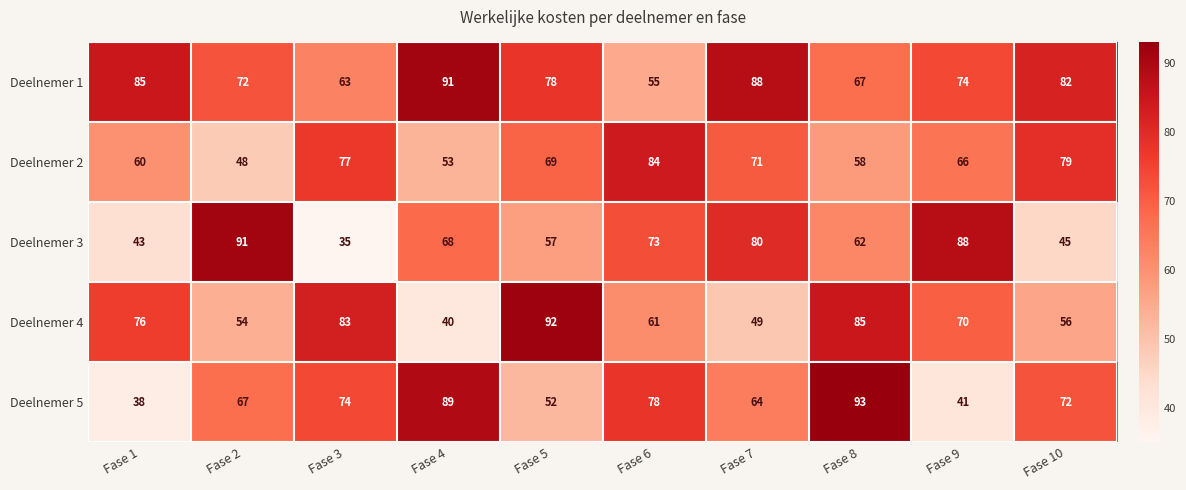

Where does the Deelnemer 3 series first go above 68?

Fase 2